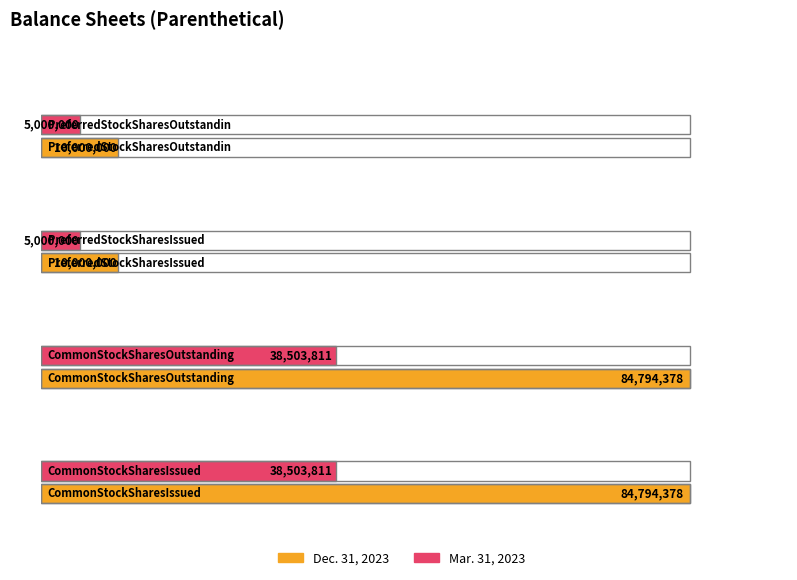

Does the chart contain stacked bars?

No